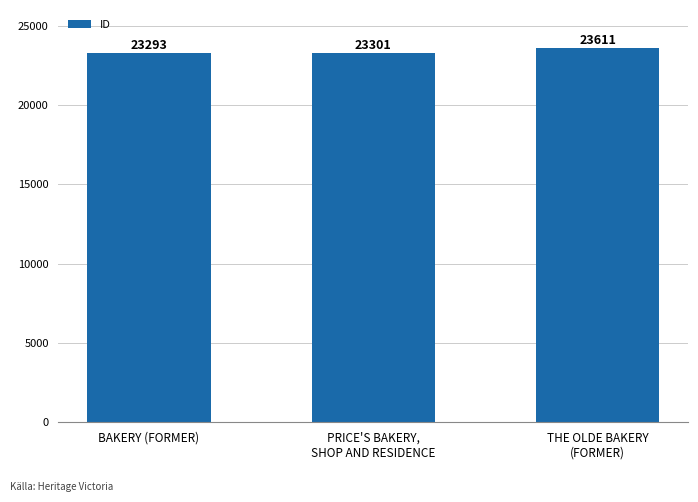

Reading right to left, what are all the values shown in this chart?

THE OLDE BAKERY
(FORMER)=23611	PRICE'S BAKERY,
SHOP AND RESIDENCE=23301	BAKERY (FORMER)=23293